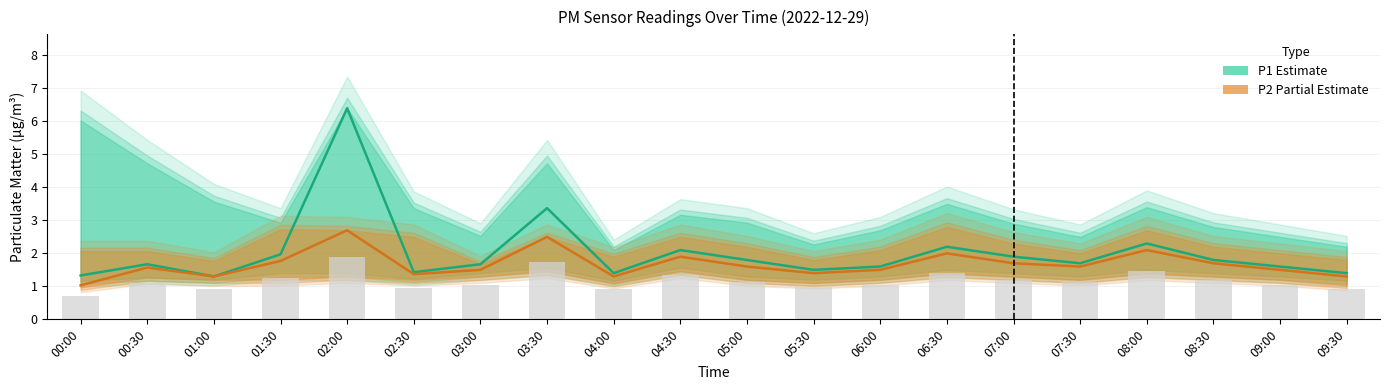

What is the label of the 1st bar from the left?

00:00